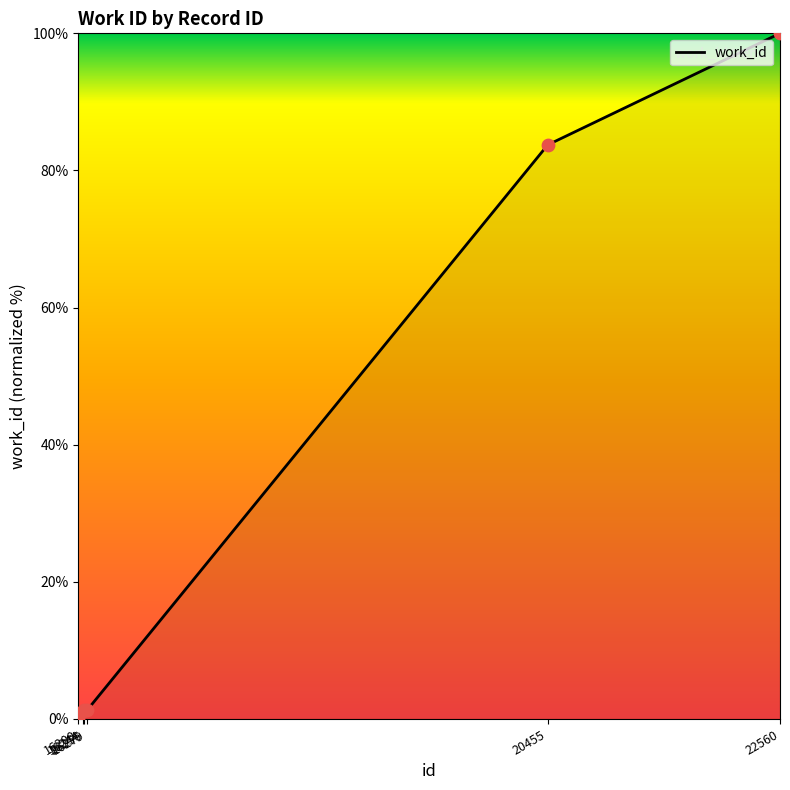

Which has a higher value, 20455 or 16279?

20455